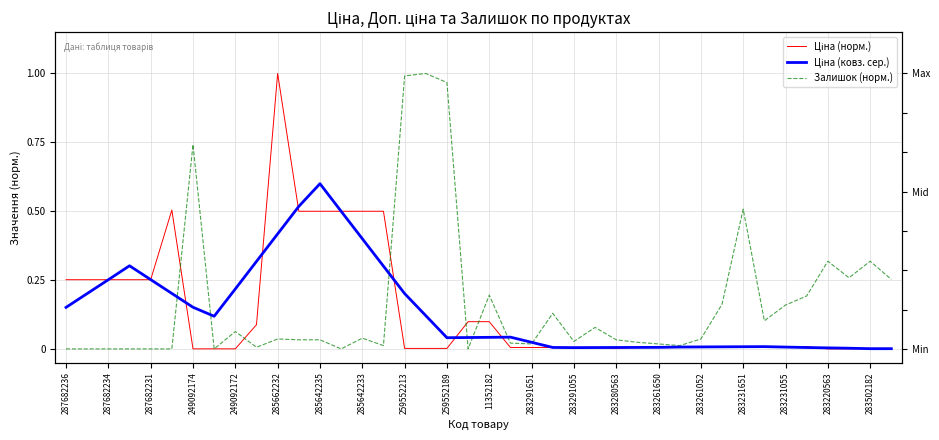

Rank the series at 259552213 from lowest to highest value.

Ціна (норм.), Ціна (ковз. сер.), Залишок (норм.)